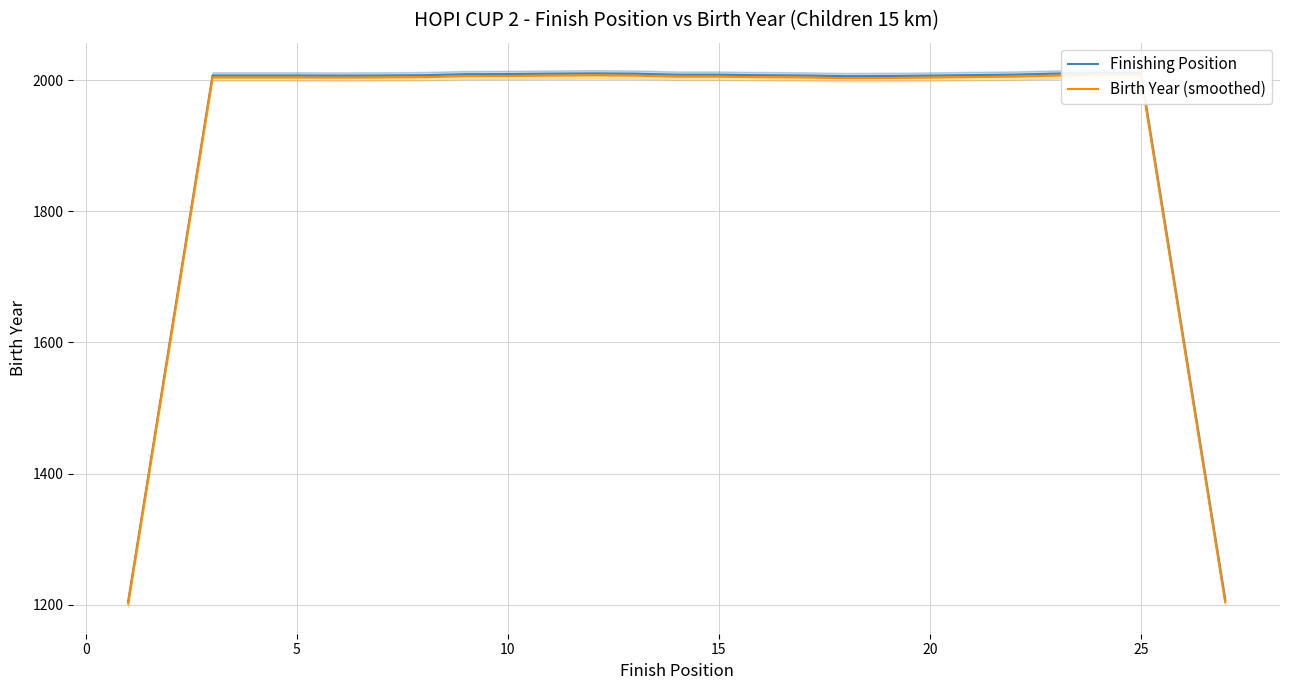

What is the sum of all Birth Year (smoothed) values?

51736.6